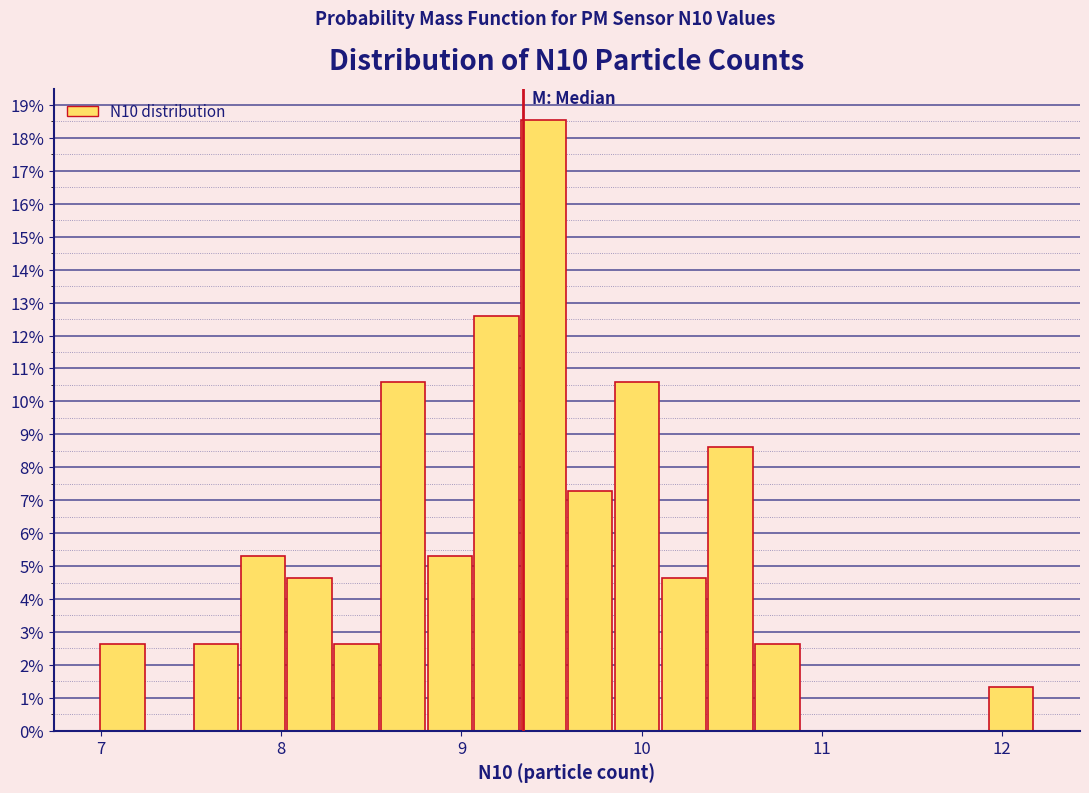

Around what value on the x-axis is the tallest bar? Give the approximate position of its centre, as read against the axis.

9.5